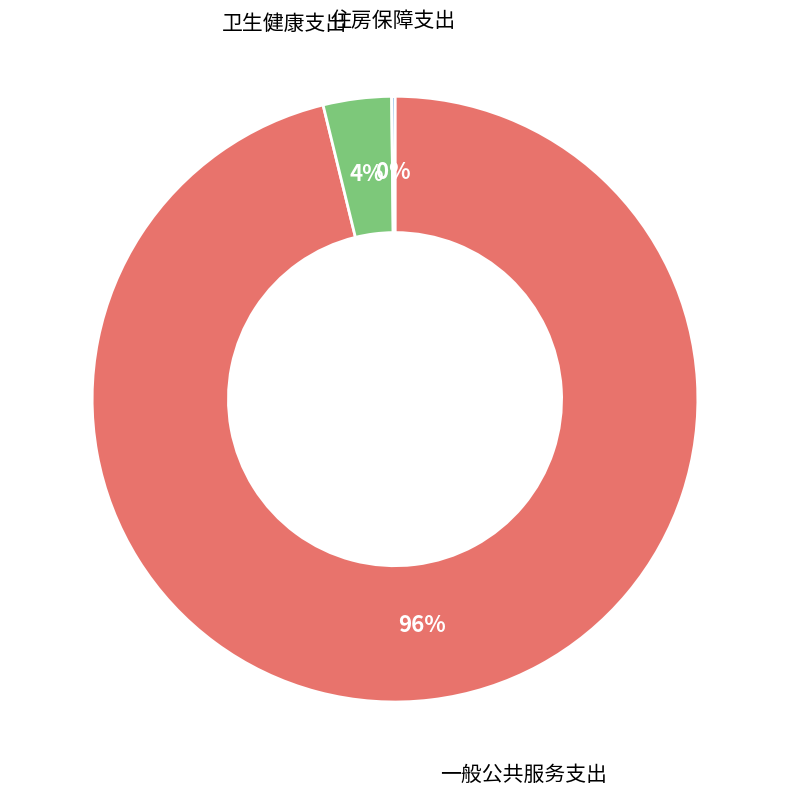

Which slice is the largest?

一般公共服务支出